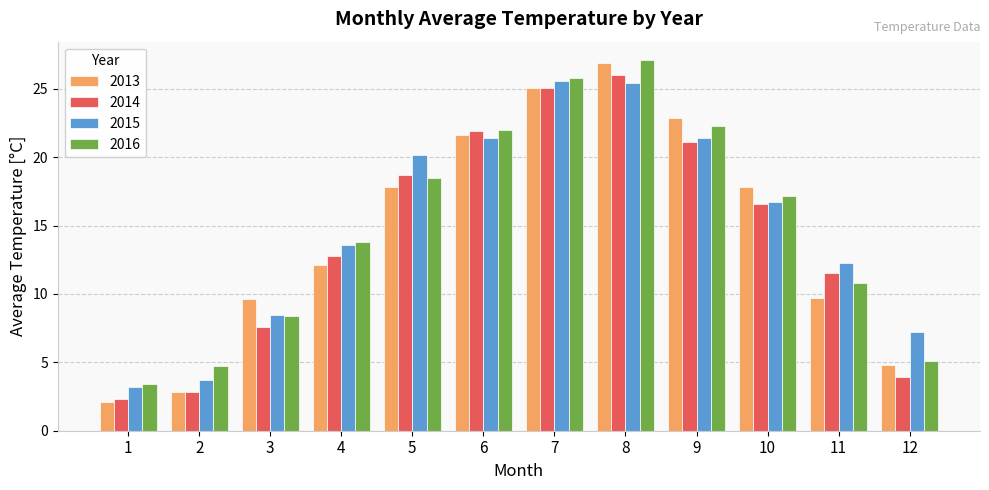

At which label does 2014 first exceed 16?

5